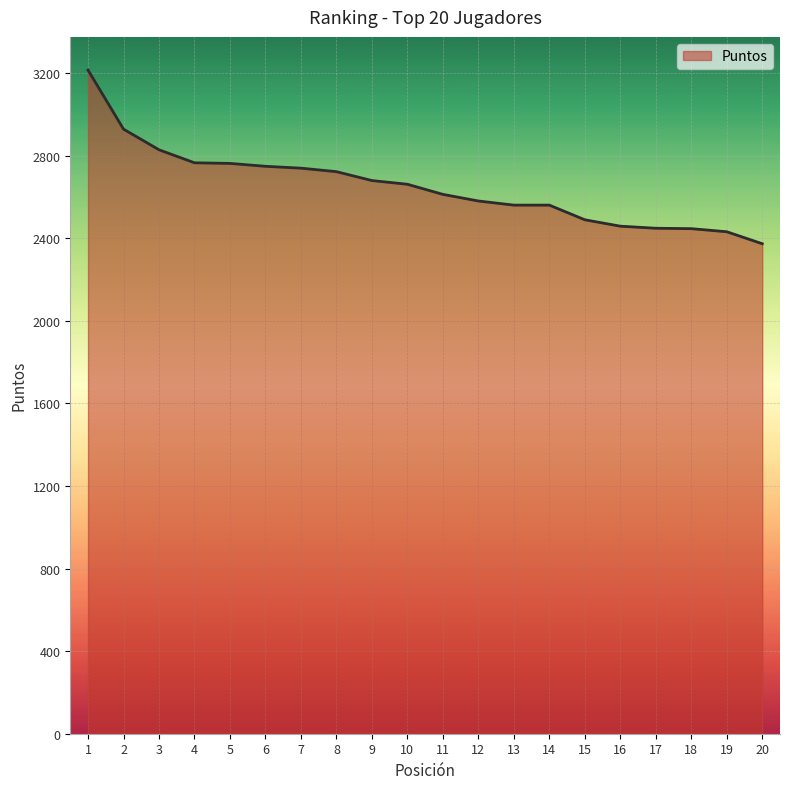

How many categories are shown in the chart?

20